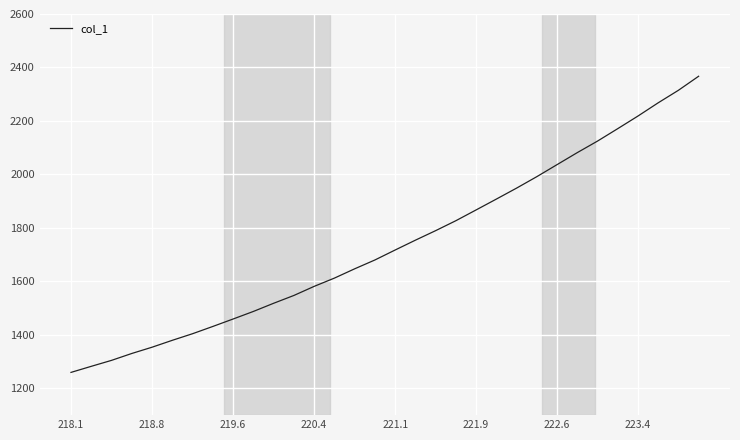

What is the smallest value displayed?

1259.8